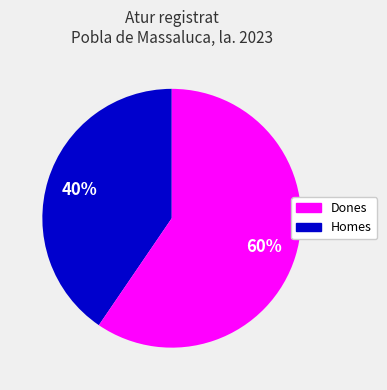

Is there any slice that represents more than half of the pie?

Yes